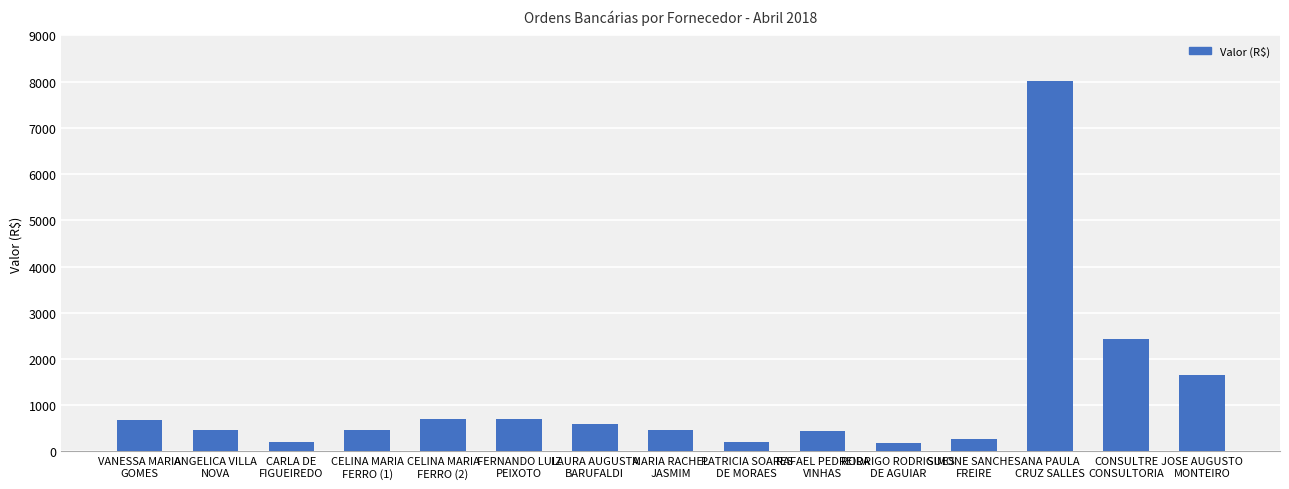

What position from the right is SIMONE SANCHES
FREIRE?

4